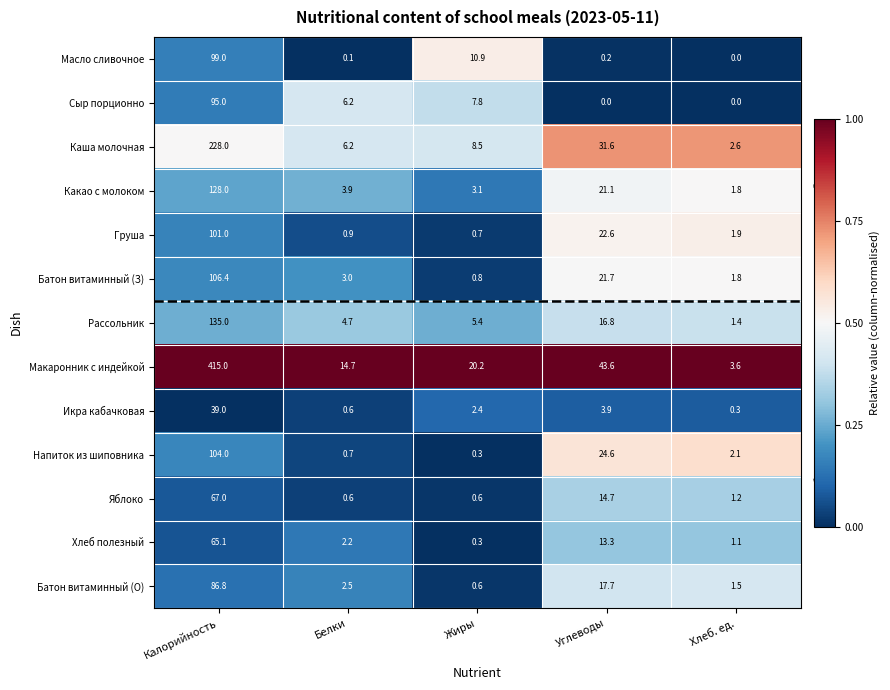

Which series has the widest spread of values?

Макаронник с индейкой